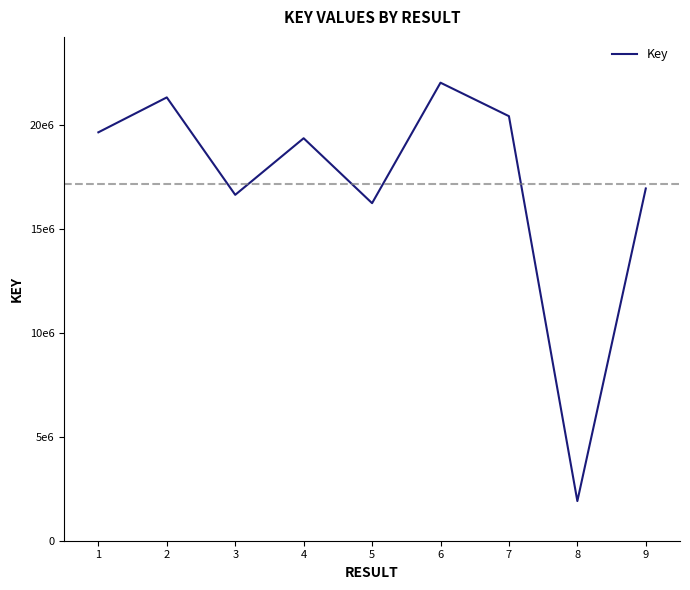

How many interior local valleys (lower than both neighbors) does the data have?

3